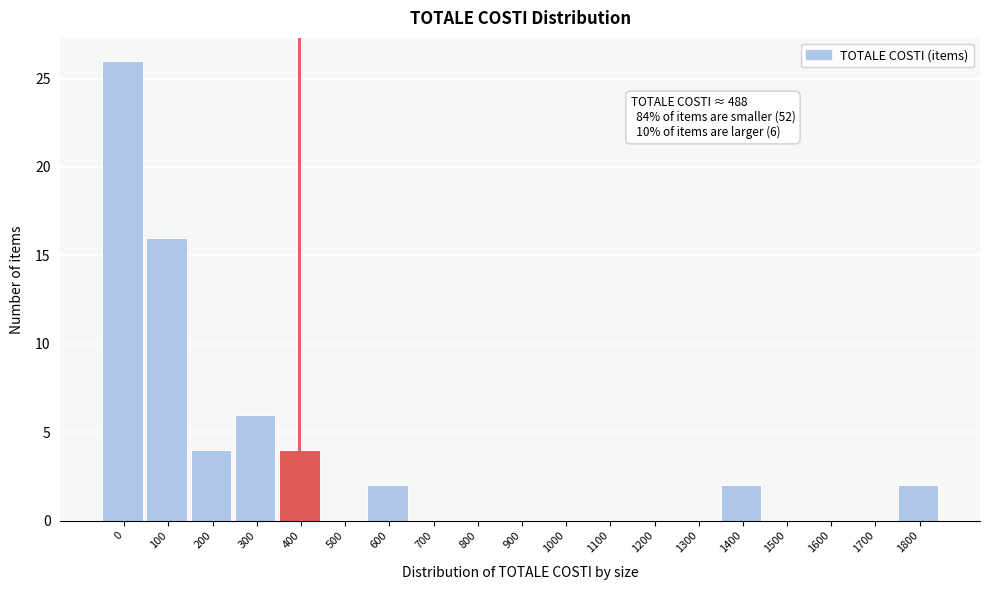

Reading left to right, what are all the values shown in this chart?

0=26	100=16	200=4	300=6	400=4	500=0	600=2	700=0	800=0	900=0	1000=0	1100=0	1200=0	1300=0	1400=2	1500=0	1600=0	1700=0	1800=2